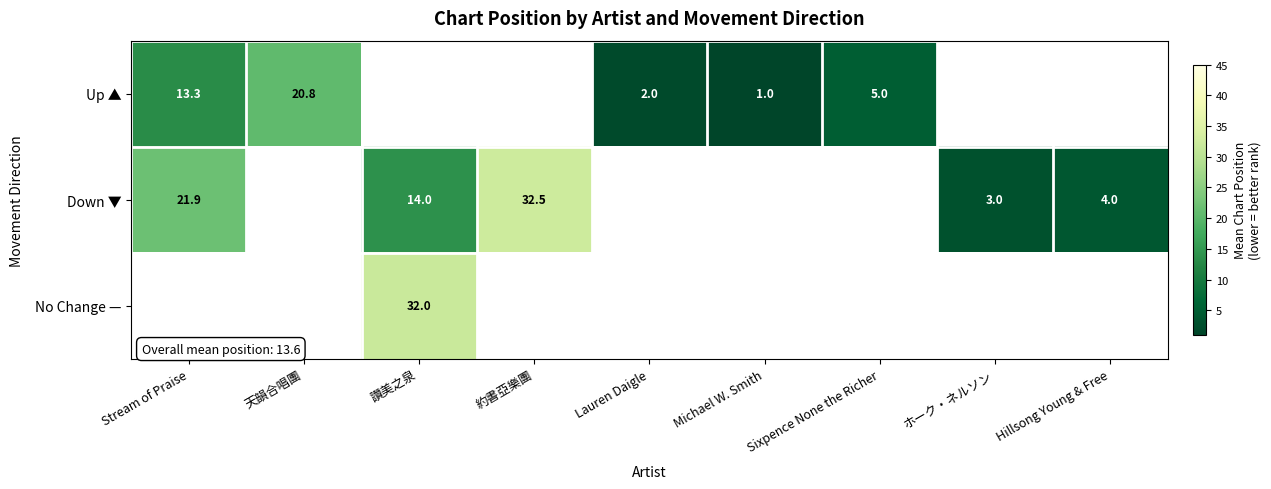

What is the minimum value shown in the chart?

1.0